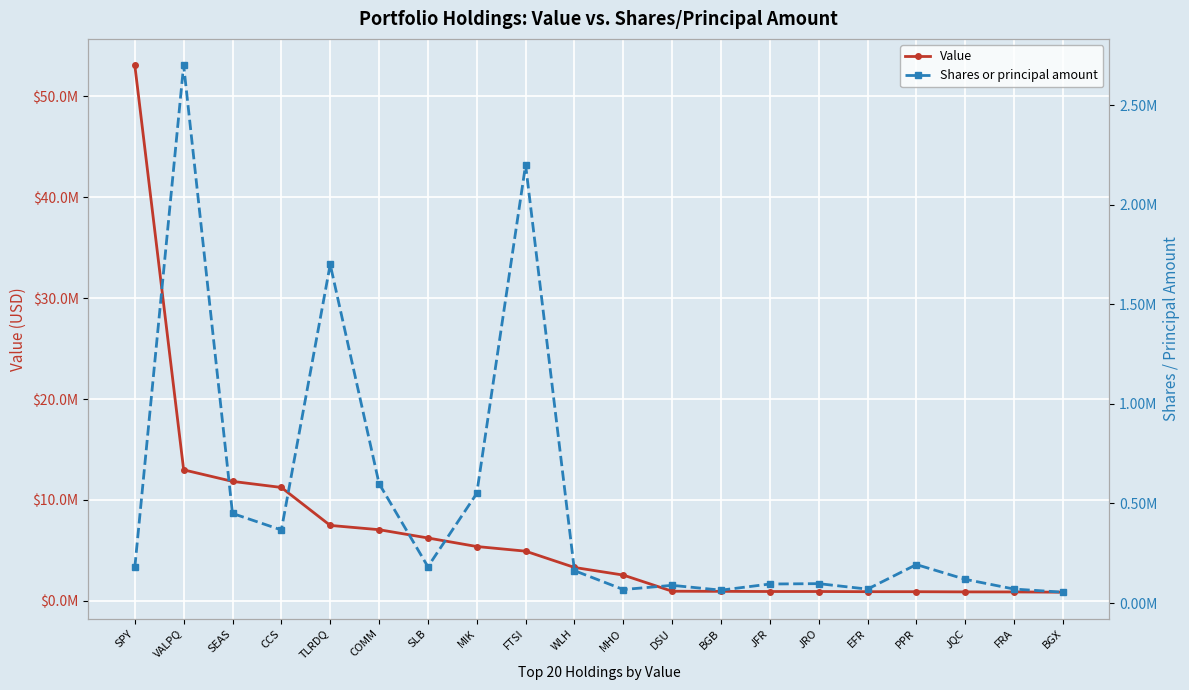

Where does the Value series first go above 3314000?

SPY